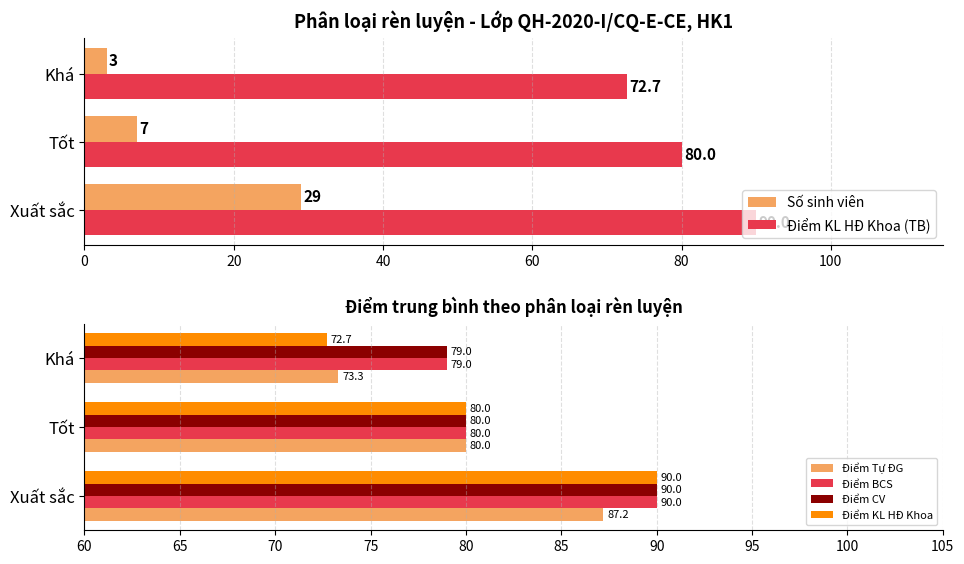

Is the value of Điểm BCS at Khá greater than the value of Điểm Tự ĐG at Xuất sắc?

No